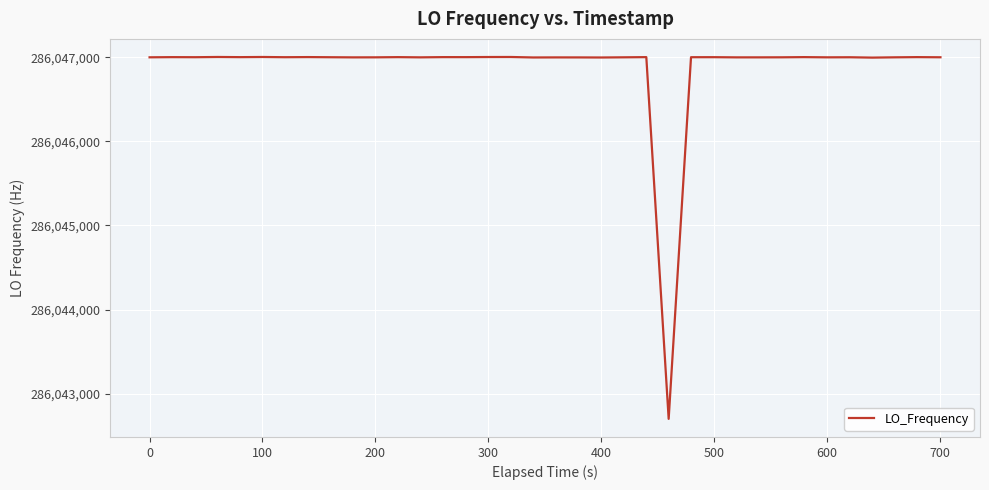

What is the greatest value displayed?

286047004.4